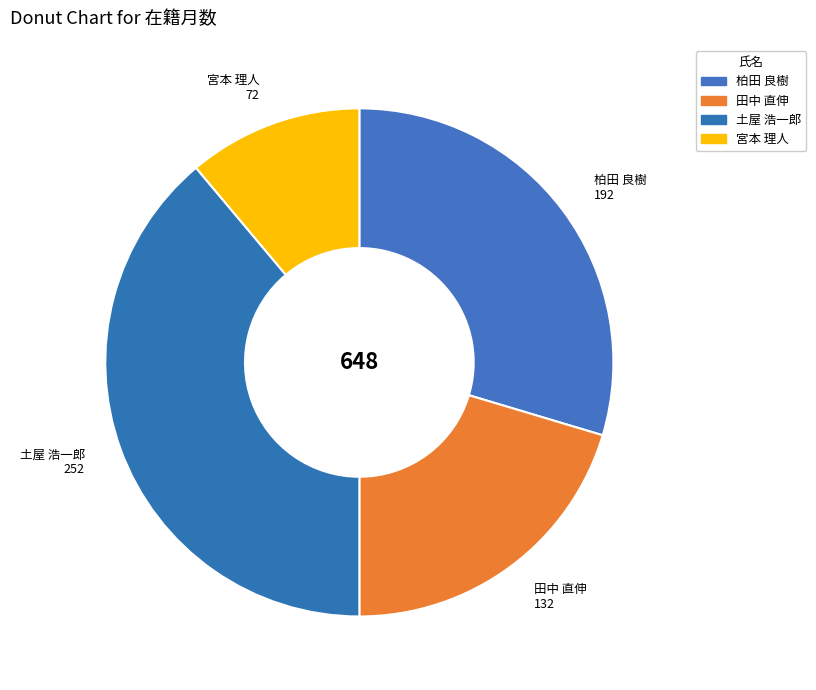

How many segments does this pie chart have?

4